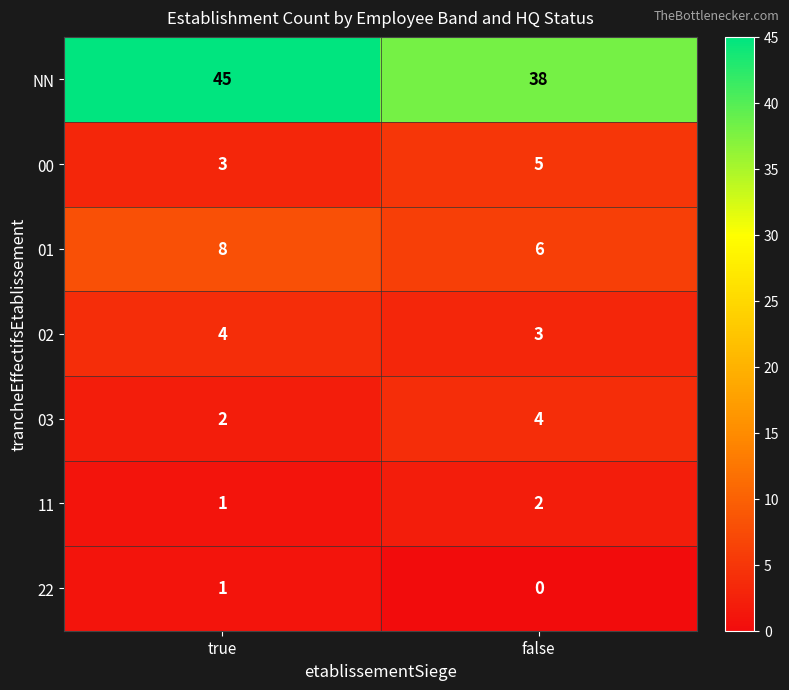

Which series has the largest total across all categories?

NN